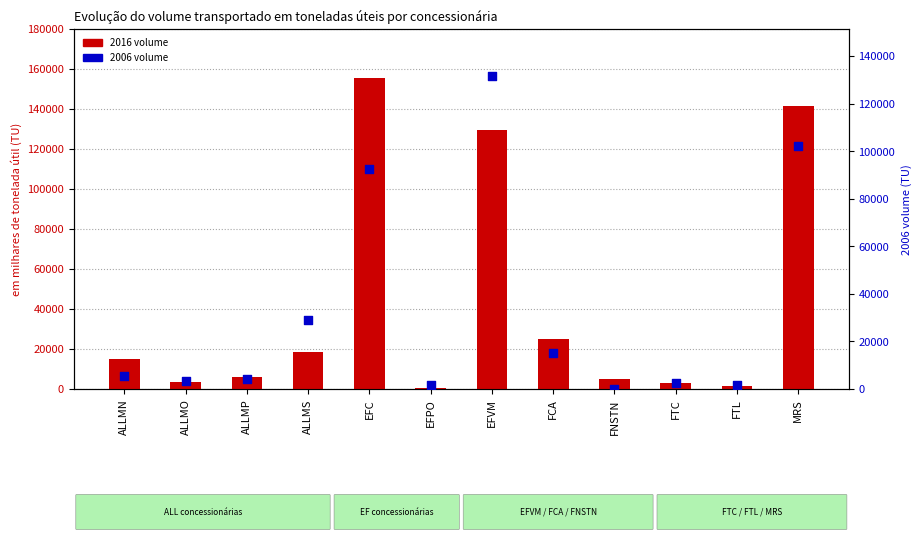

Which series contains the lowest Y value?

2006 volume (TU)